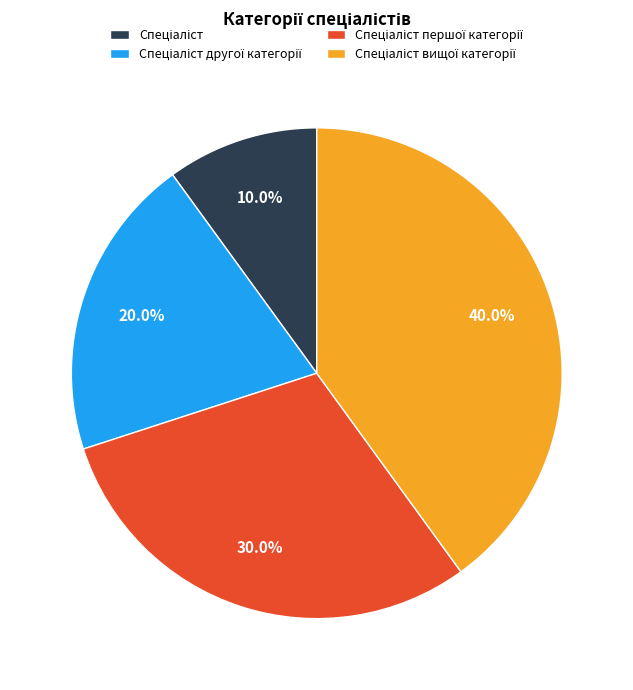

Is there a majority slice in this chart?

No